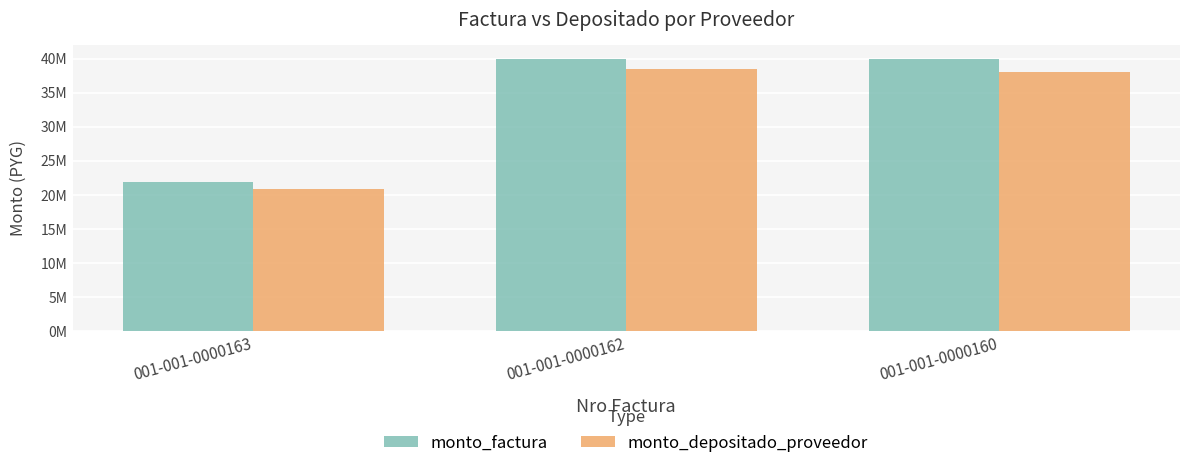

What is the spread (max minus min) of values at 001-001-0000162?

1481295